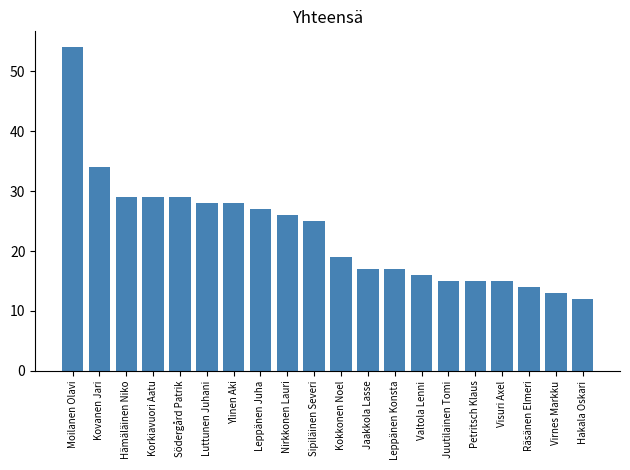

What is the value of the 3rd bar from the left?

29